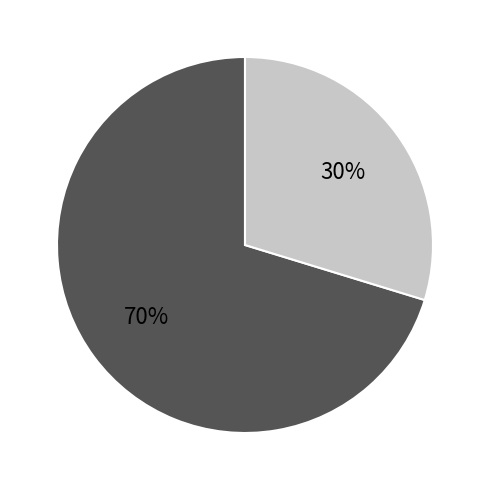

Does any single category account for the majority?

Yes